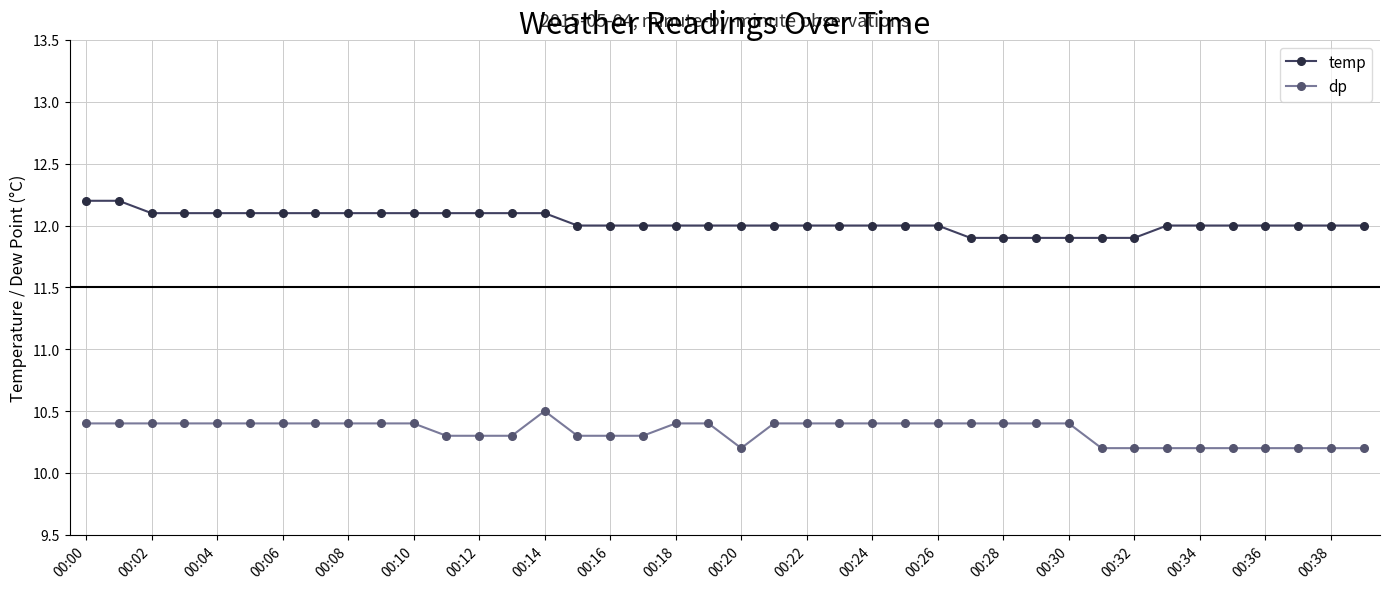

True or false: dp and temp intersect in this chart.

False